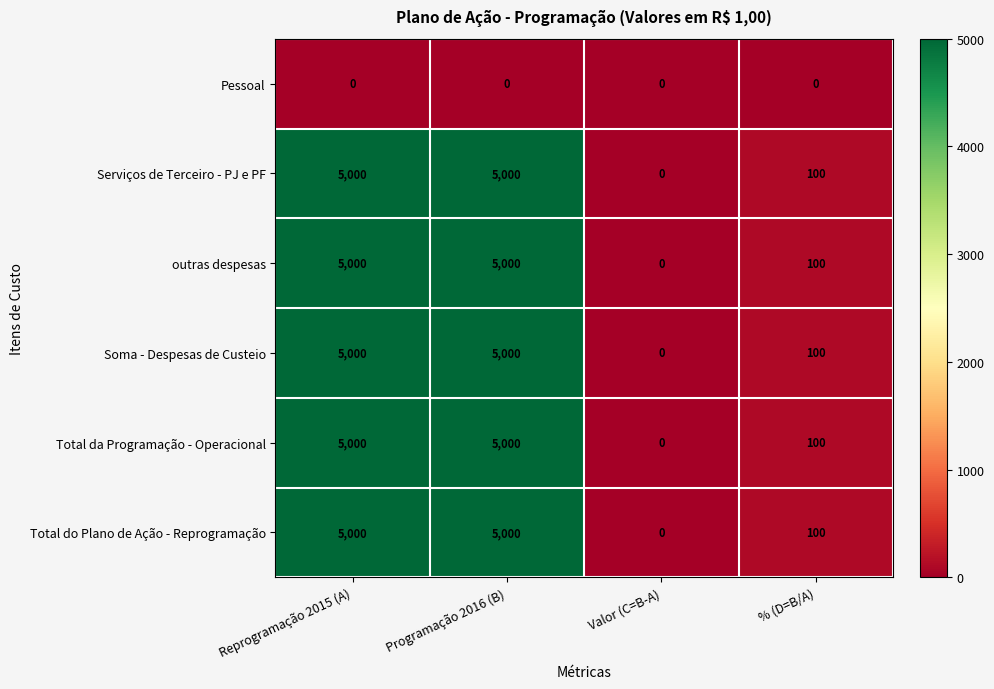

Reading left to right, list all the values displayed in this chart.

Pessoal: Reprogramação 2015 (A)=0	Programação 2016 (B)=0	Valor (C=B-A)=0	% (D=B/A)=0
Serviços de Terceiro - PJ e PF: Reprogramação 2015 (A)=5000	Programação 2016 (B)=5000	Valor (C=B-A)=0	% (D=B/A)=100
outras despesas: Reprogramação 2015 (A)=5000	Programação 2016 (B)=5000	Valor (C=B-A)=0	% (D=B/A)=100
Soma - Despesas de Custeio: Reprogramação 2015 (A)=5000	Programação 2016 (B)=5000	Valor (C=B-A)=0	% (D=B/A)=100
Total da Programação - Operacional: Reprogramação 2015 (A)=5000	Programação 2016 (B)=5000	Valor (C=B-A)=0	% (D=B/A)=100
Total do Plano de Ação - Reprogramação: Reprogramação 2015 (A)=5000	Programação 2016 (B)=5000	Valor (C=B-A)=0	% (D=B/A)=100